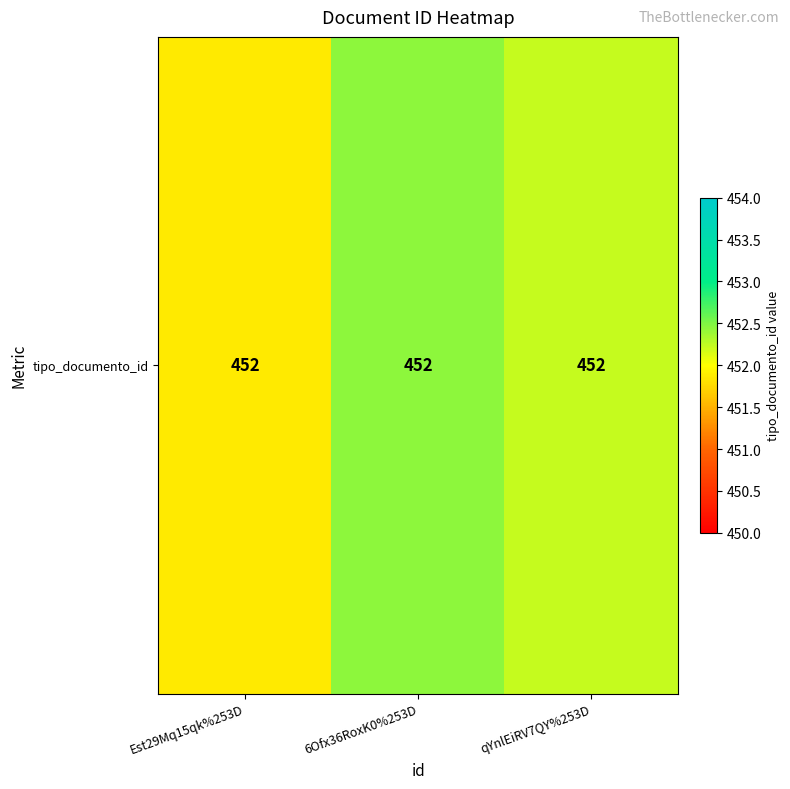

What is the change in value from Est29Mq15qk%253D to qYnlEiRV7QY%253D?

+0.4